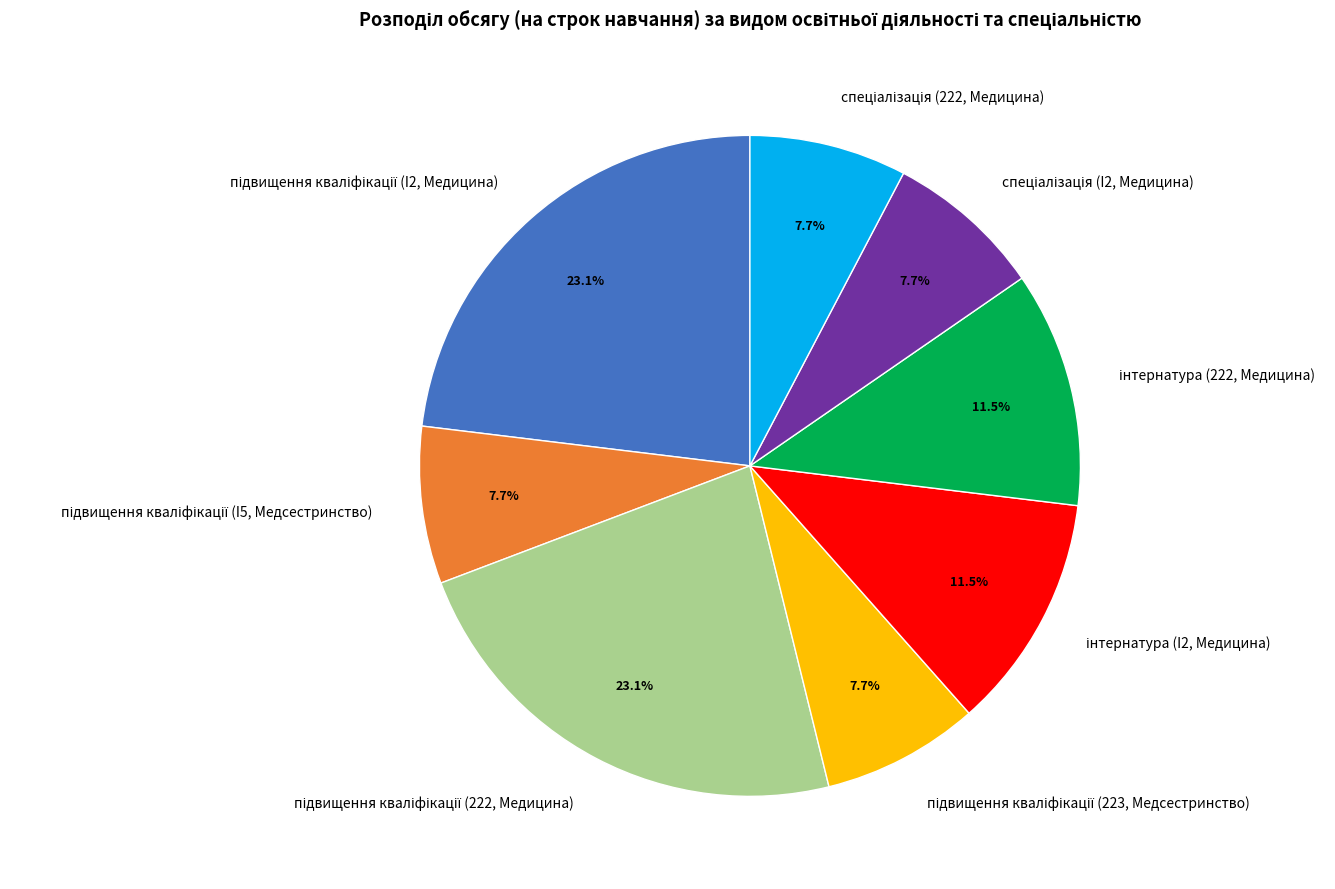

Is there any slice that represents more than half of the pie?

No